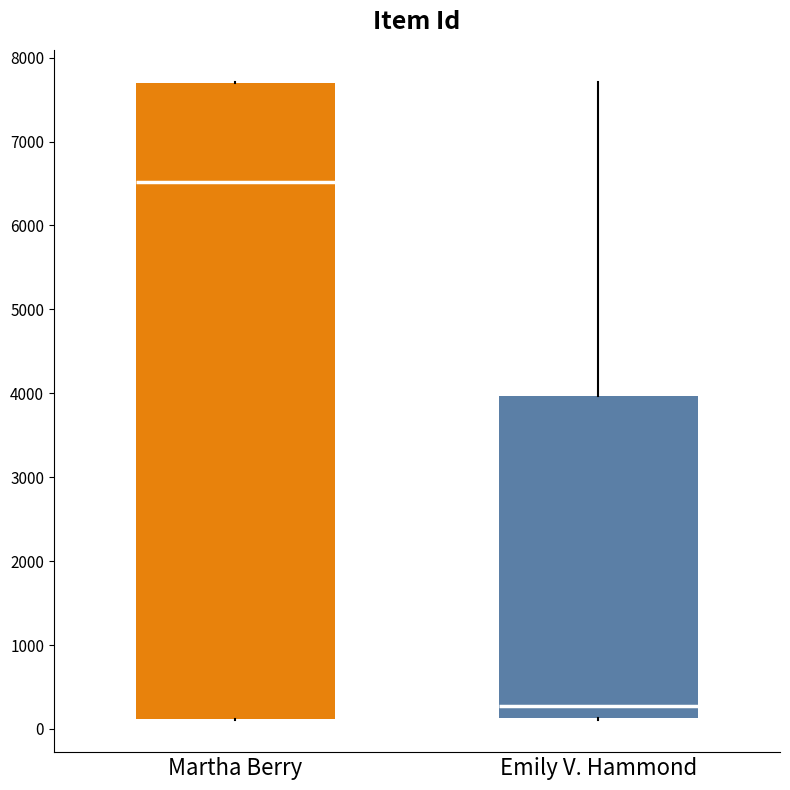

Comparing the boxes themselves (not the whiskers), which one is the tallest?

Martha Berry